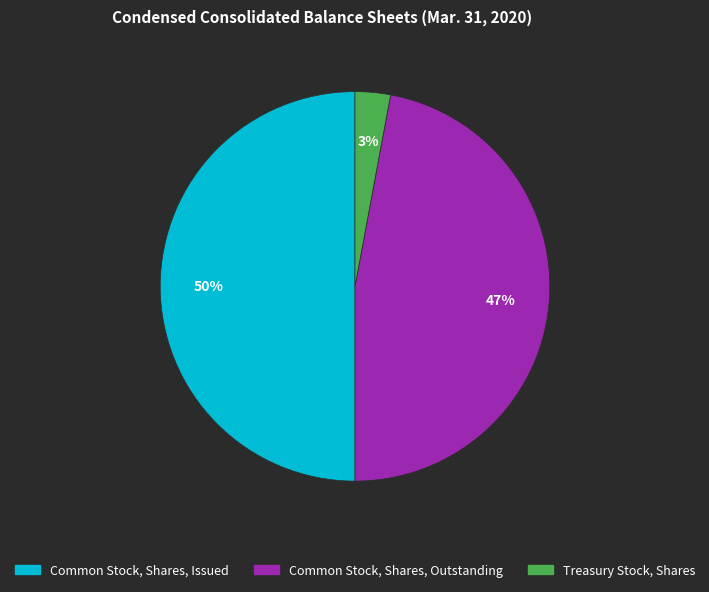

How many segments does this pie chart have?

3